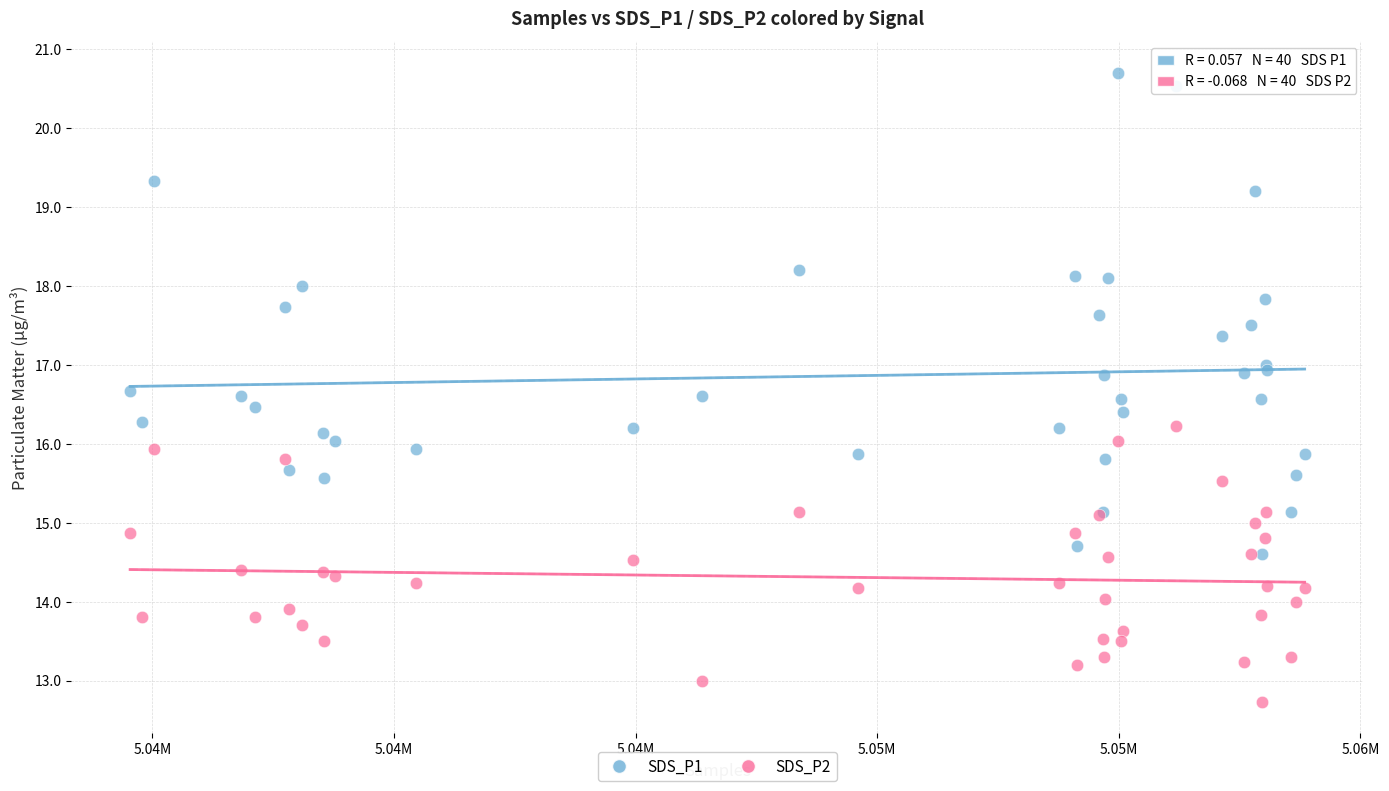

What are all the series names shown in the legend?

SDS_P1, SDS_P2